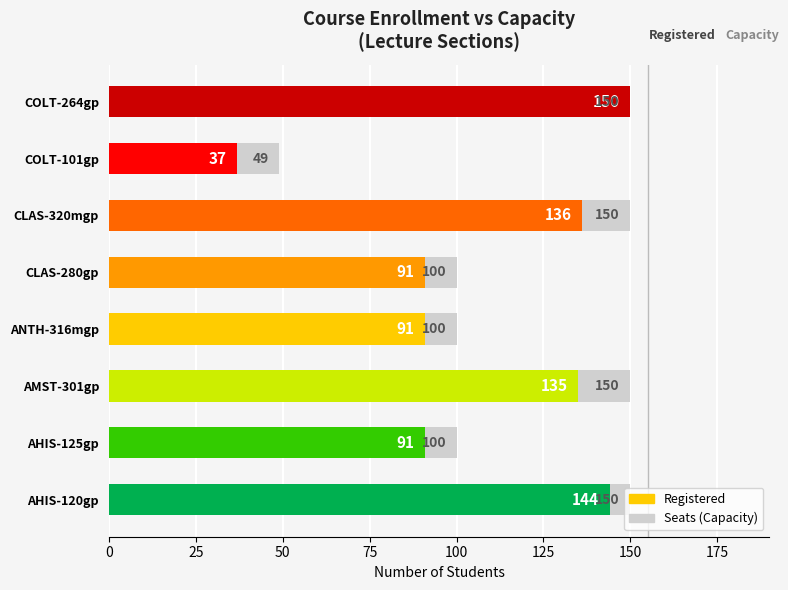

Does the chart contain any negative values?

No